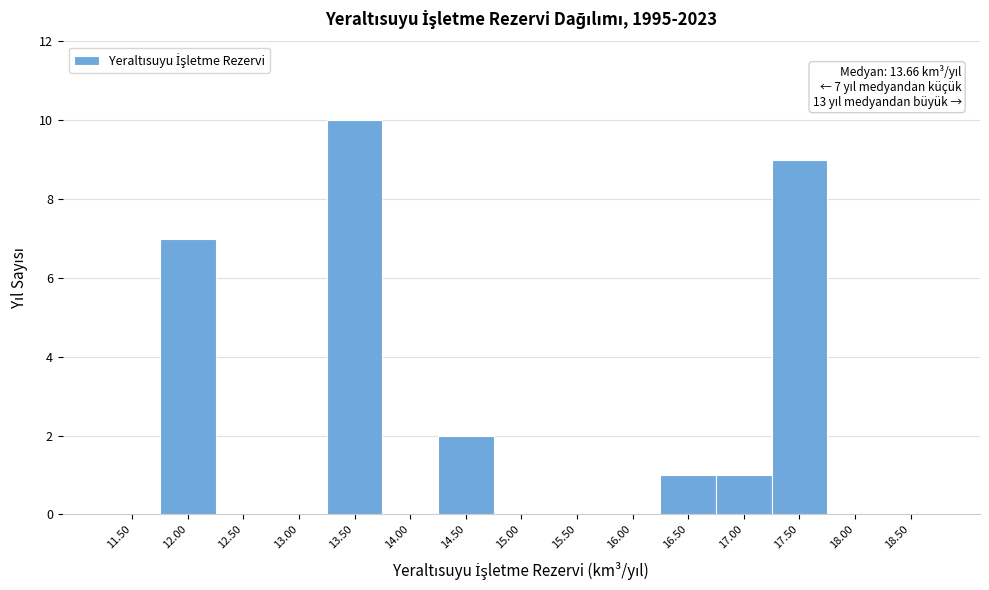

Reading left to right, what are all the values shown in this chart?

11.50=0	12.00=7	12.50=0	13.00=0	13.50=10	14.00=0	14.50=2	15.00=0	15.50=0	16.00=0	16.50=1	17.00=1	17.50=9	18.00=0	18.50=0